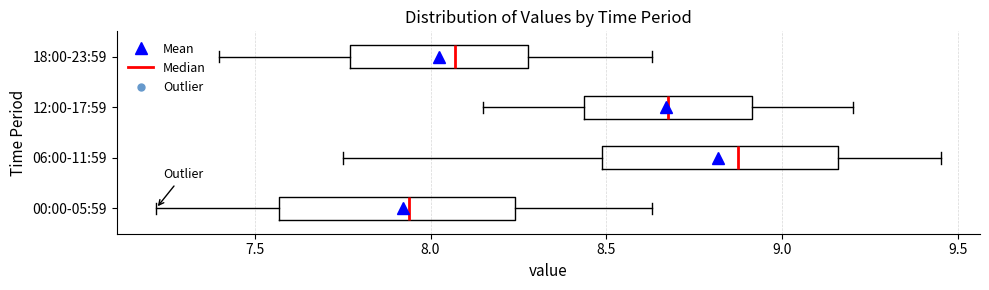

Reading bottom to top, transcribe this box plot: for each box, give where its median line is, the range the box spans, and where its two whiskers end, as read against the x-axis. The values are not printed on the chart, so give them approximately, as read against the axis.

00:00-05:59: median 7.95, box 7.55 to 8.25, whiskers 7.20 to 8.65
06:00-11:59: median 8.90, box 8.50 to 9.15, whiskers 7.75 to 9.45
12:00-17:59: median 8.70, box 8.45 to 8.90, whiskers 8.15 to 9.20
18:00-23:59: median 8.05, box 7.75 to 8.30, whiskers 7.40 to 8.65